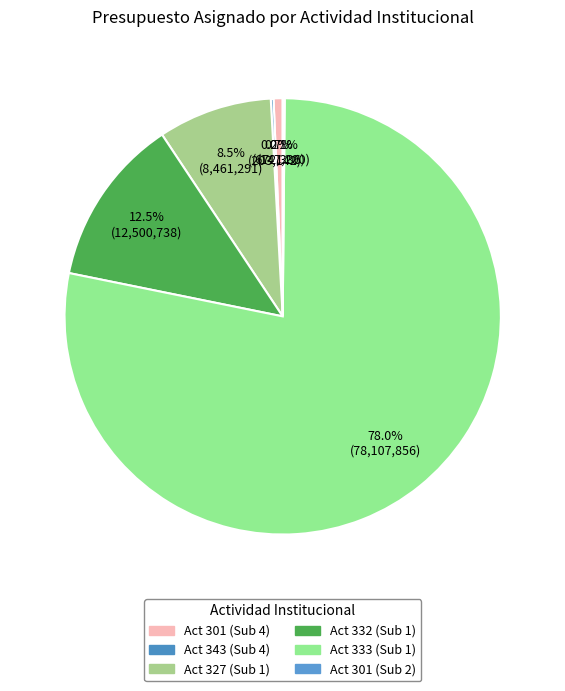

Which category has the biggest portion of the pie?

Act 333 (Sub 1)